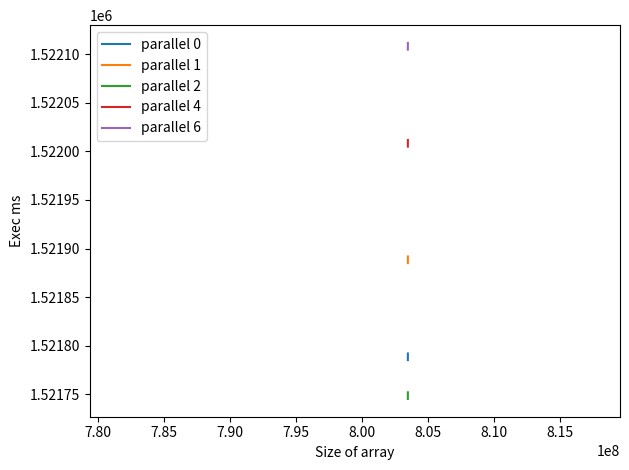

What is the smallest value displayed?

1521745.0